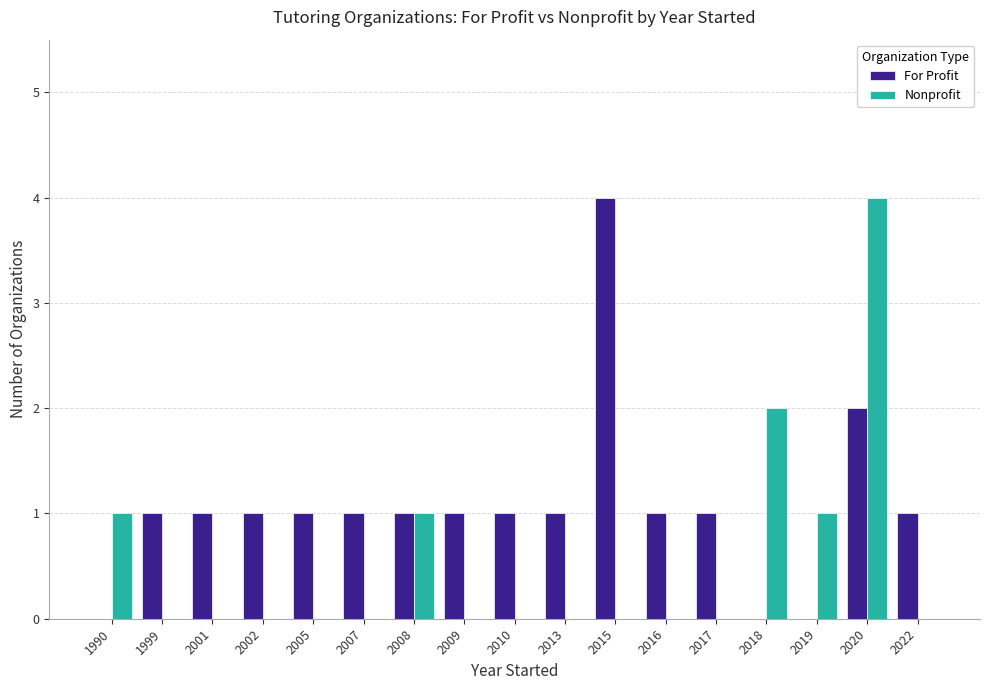

Is the value of For Profit at 2005 greater than the value of Nonprofit at 2013?

Yes